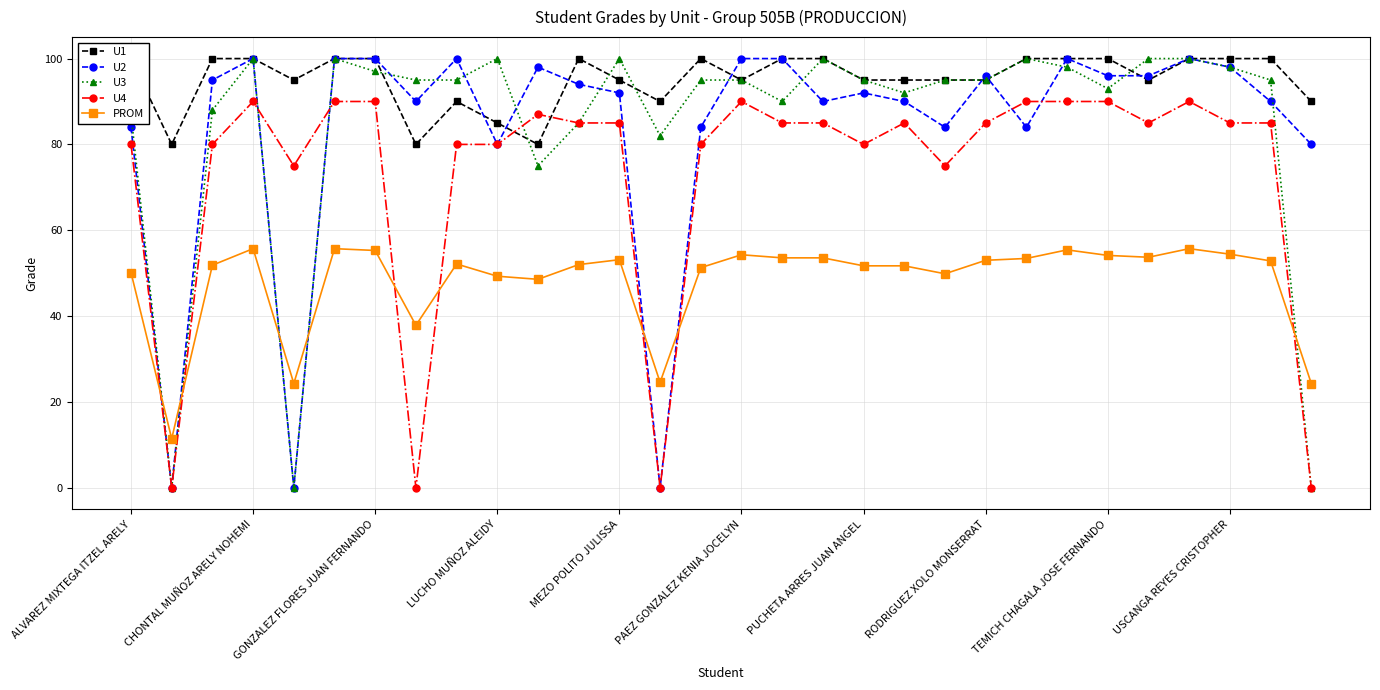

How many data points in U1 are less than 100?

15